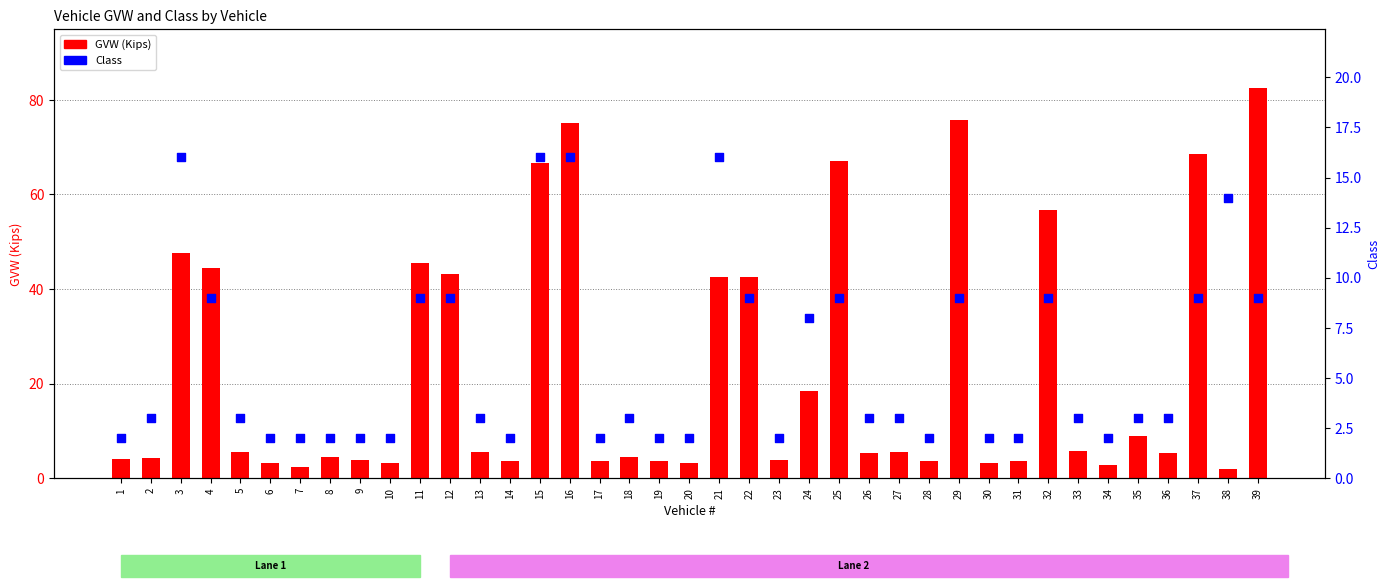

Which series contains the highest Y value?

GVW (Kips)